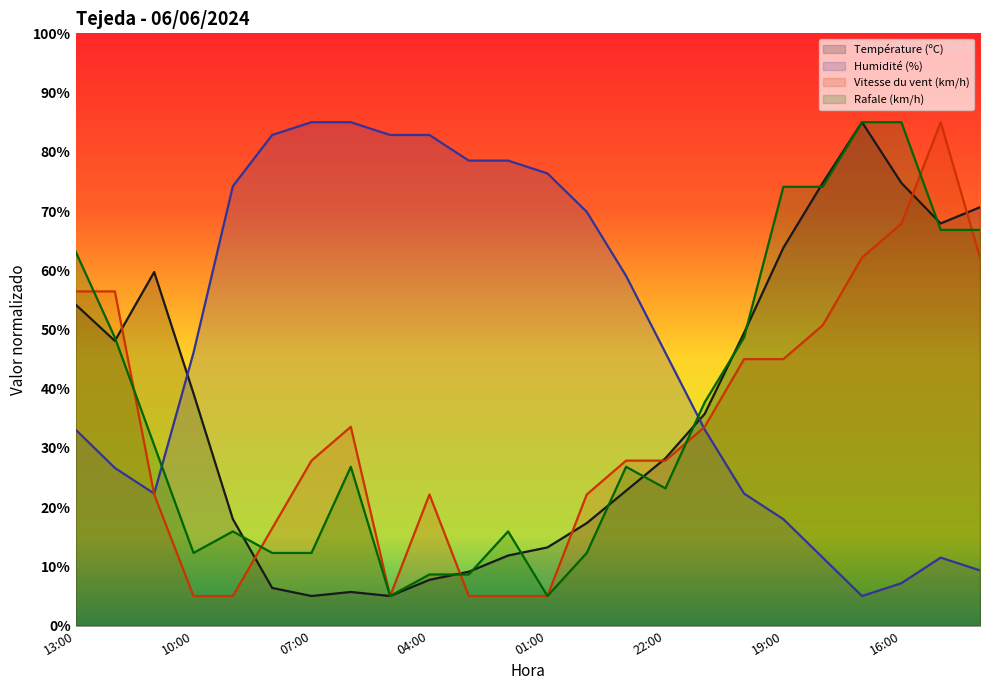

What is the total value across all series at 21:00?

140.2